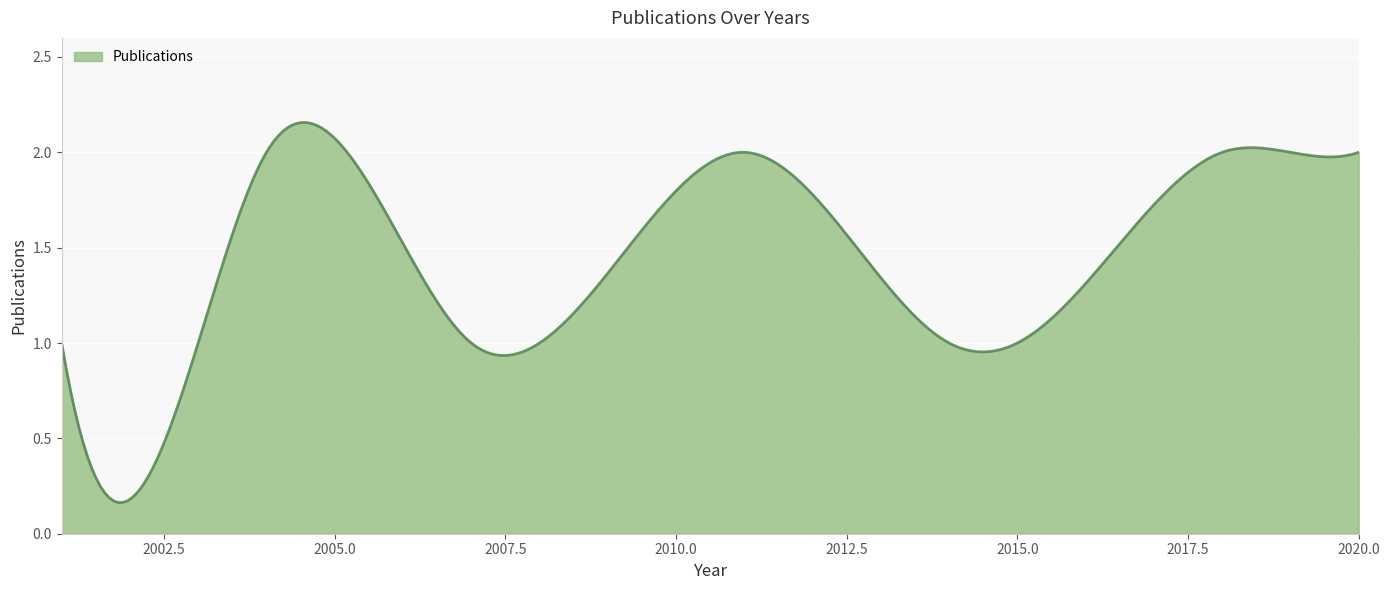

Reading right to left, list all the values displayed in this chart.

2020=2	2019=2	2018=2	2015=1	2014=1	2011=2	2008=1	2007=1	2004=2	2003=1	2001=1